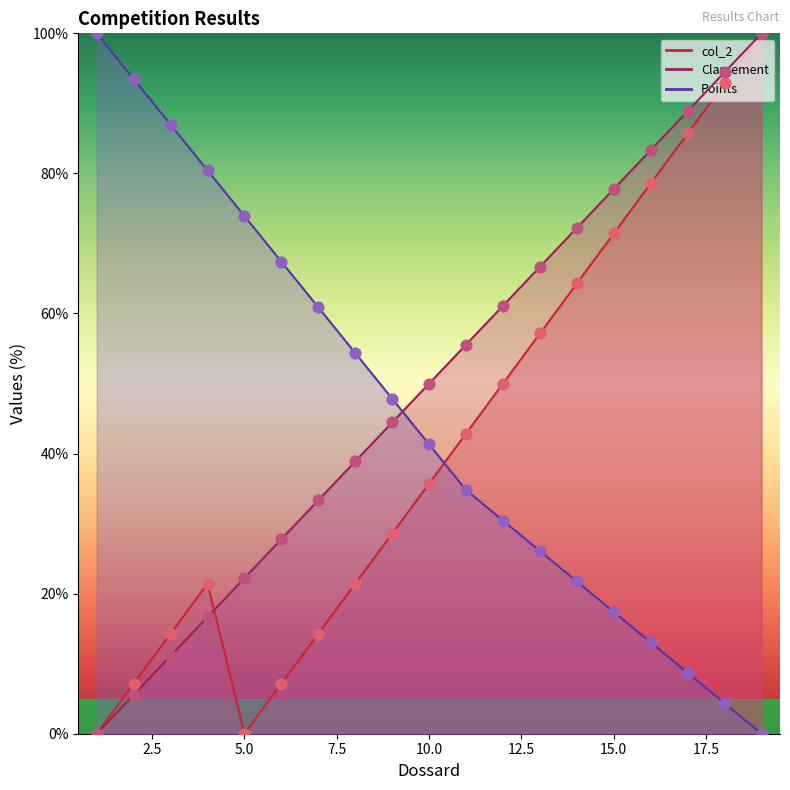

Which series contains the lowest Y value?

col_2